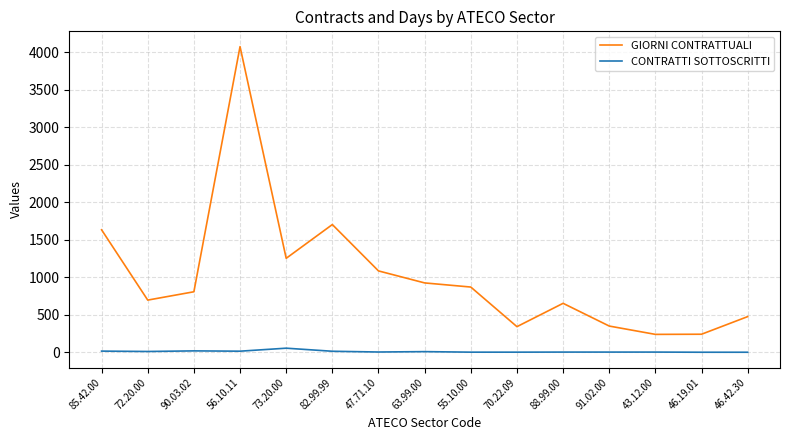

What is the maximum value shown in the chart?

4076